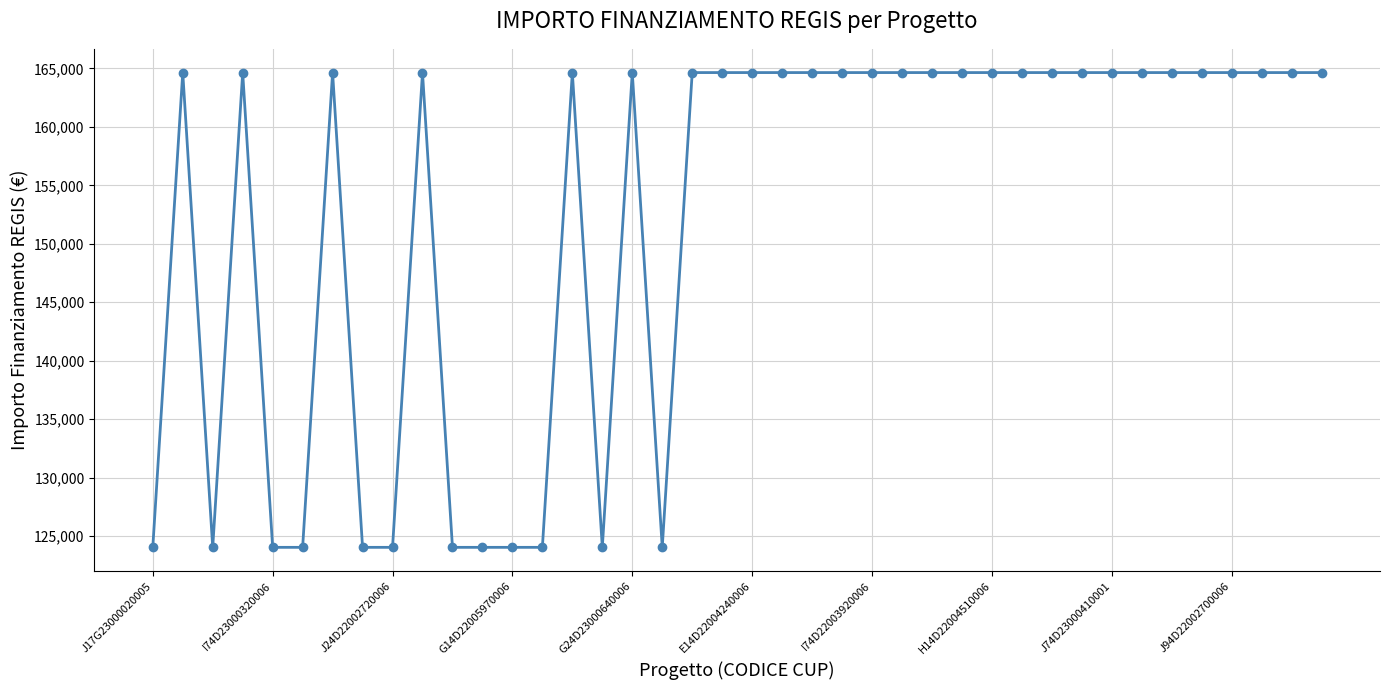

True or false: the data has more than 2 interior local peaks.

True